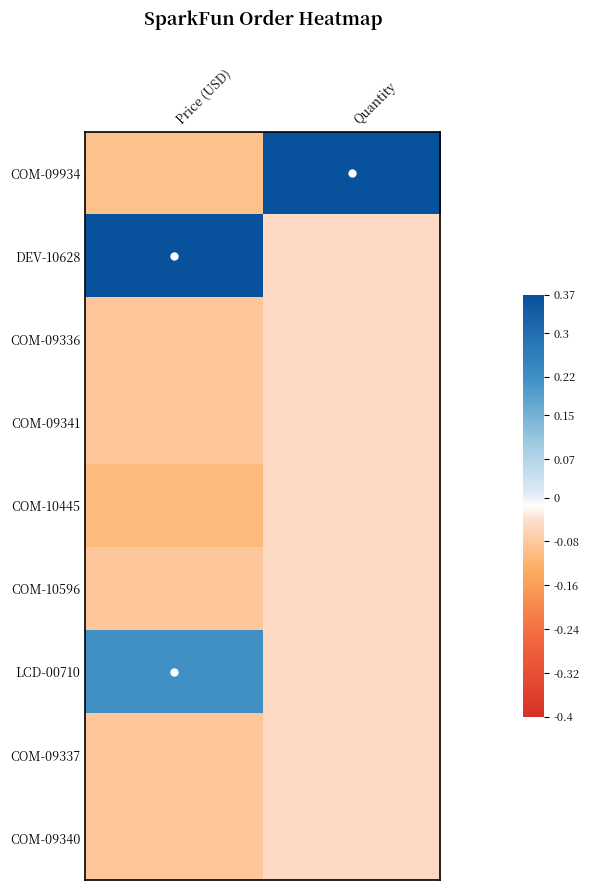

Reading left to right, what are all the values shown in this chart?

COM-09934: Price (USD)=-0.1	Quantity=0.4
DEV-10628: Price (USD)=0.4	Quantity=-0.1
COM-09336: Price (USD)=-0.1	Quantity=-0.1
COM-09341: Price (USD)=-0.1	Quantity=-0.1
COM-10445: Price (USD)=-0.1	Quantity=-0.1
COM-10596: Price (USD)=-0.1	Quantity=-0.1
LCD-00710: Price (USD)=0.2	Quantity=-0.1
COM-09337: Price (USD)=-0.1	Quantity=-0.1
COM-09340: Price (USD)=-0.1	Quantity=-0.1